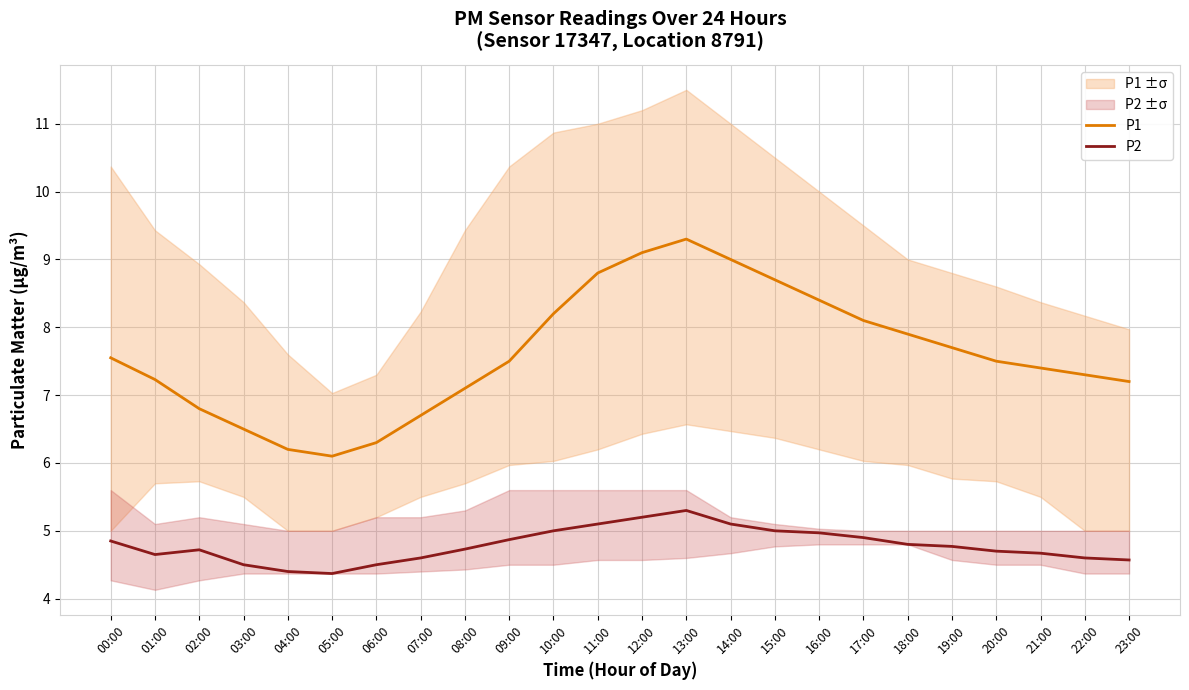

True or false: P1 and P2 intersect in this chart.

False